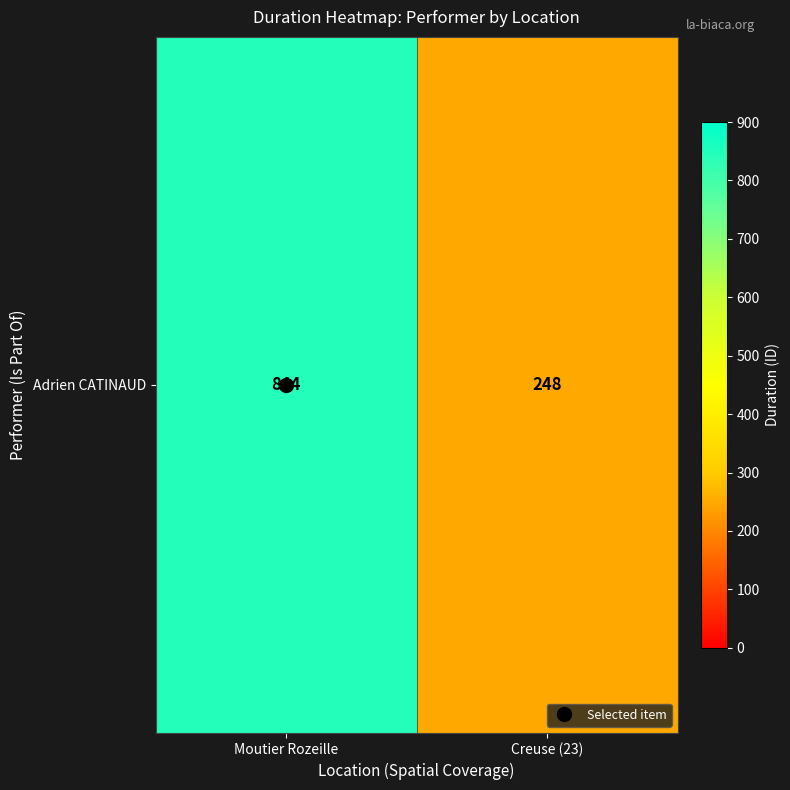

What is the difference between the maximum and minimum values?

596